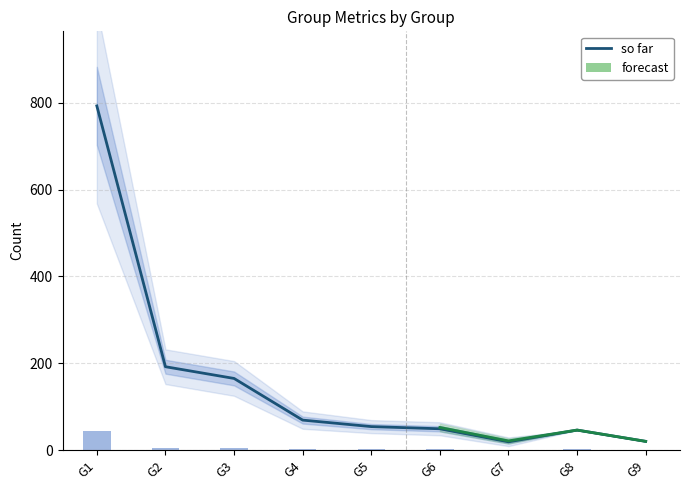

What is the value of the Unique Edges bar at the 6th from the left?

3